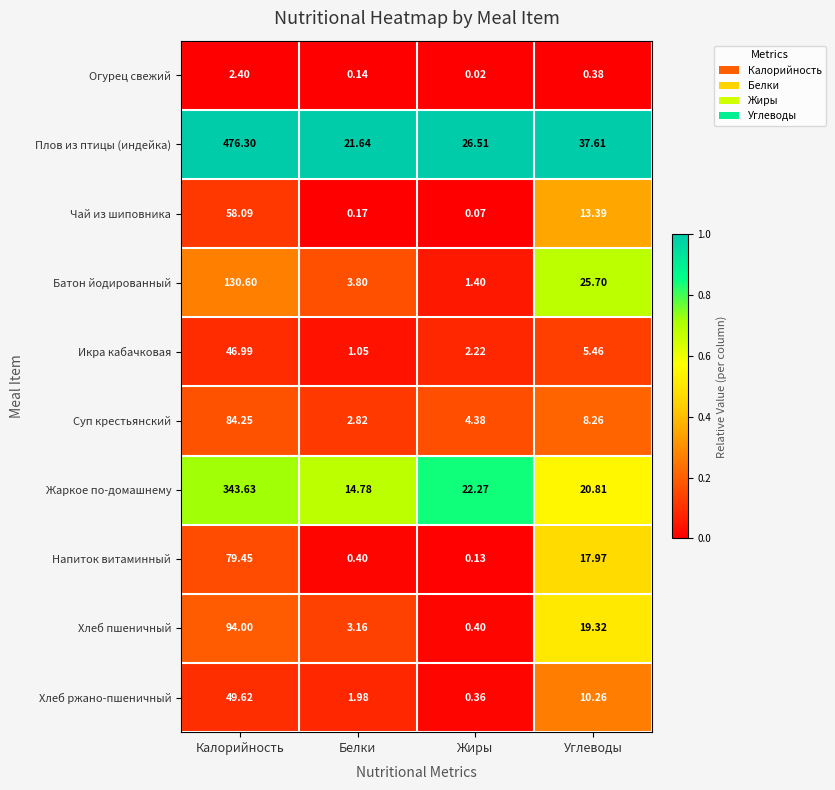

List the series in order of their peak value, lowest first.

Огурец свежий, Икра кабачковая, Хлеб ржано-пшеничный, Чай из шиповника, Напиток витаминный, Суп крестьянский, Хлеб пшеничный, Батон йодированный, Жаркое по-домашнему, Плов из птицы (индейка)